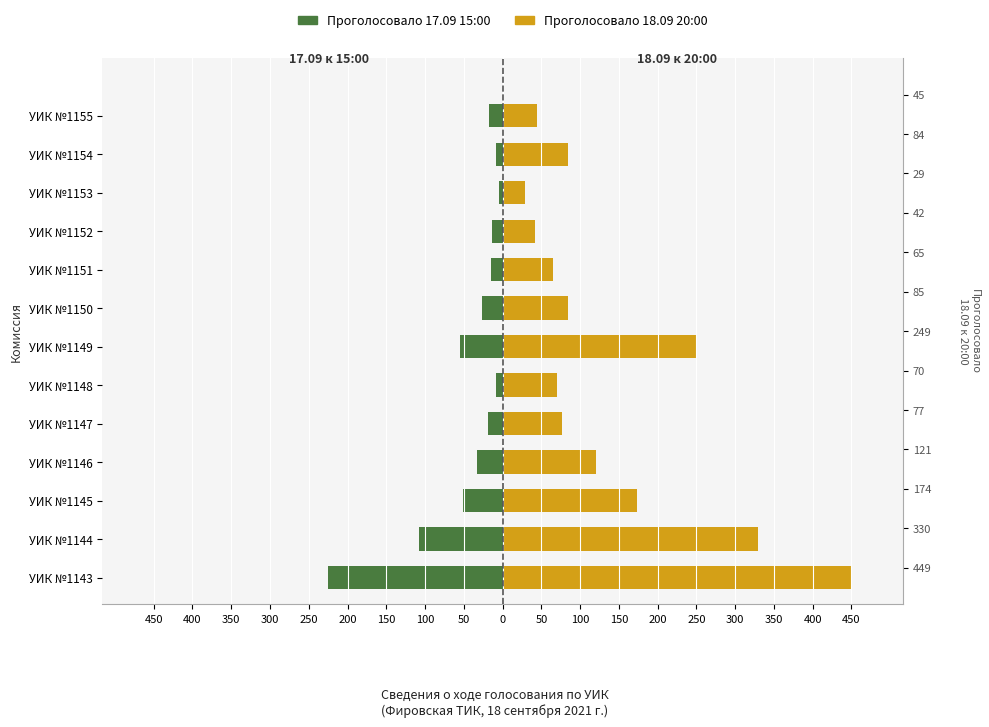

Is the value of Проголосовало 18.09 20:00 at УИК №1144 greater than the value of Проголосовало 17.09 15:00 at УИК №1145?

Yes